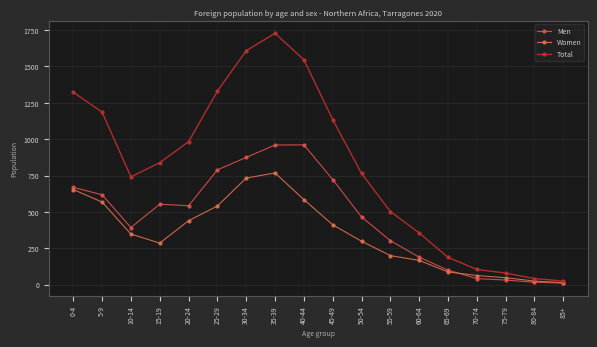

Which has a higher value, 20-24 or 55-59?

20-24